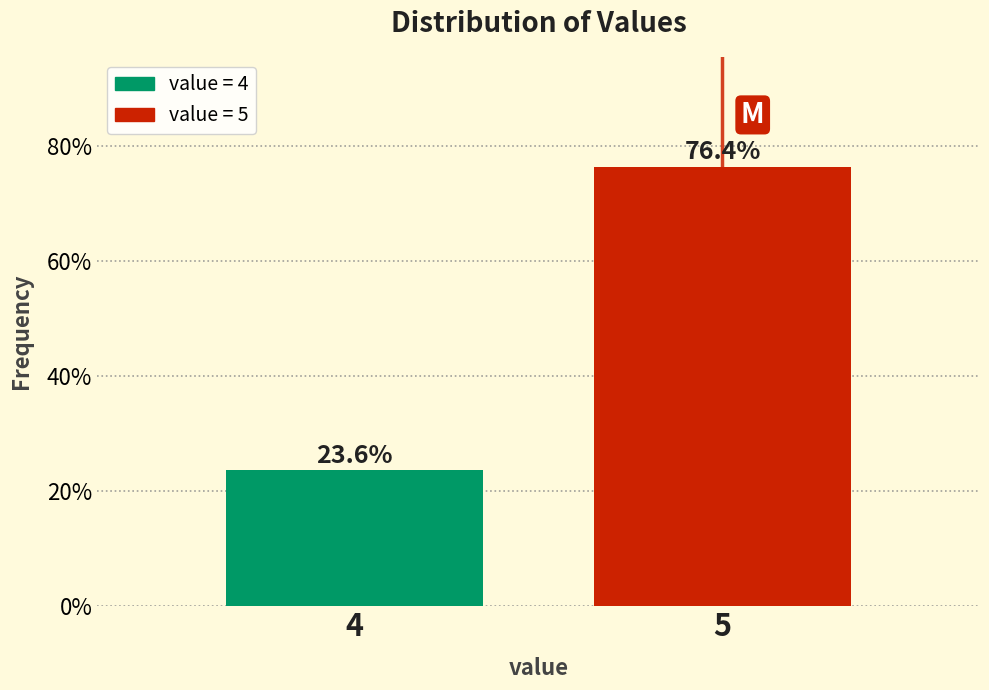

Reading right to left, list all the values displayed in this chart.

5=76.4	4=23.6